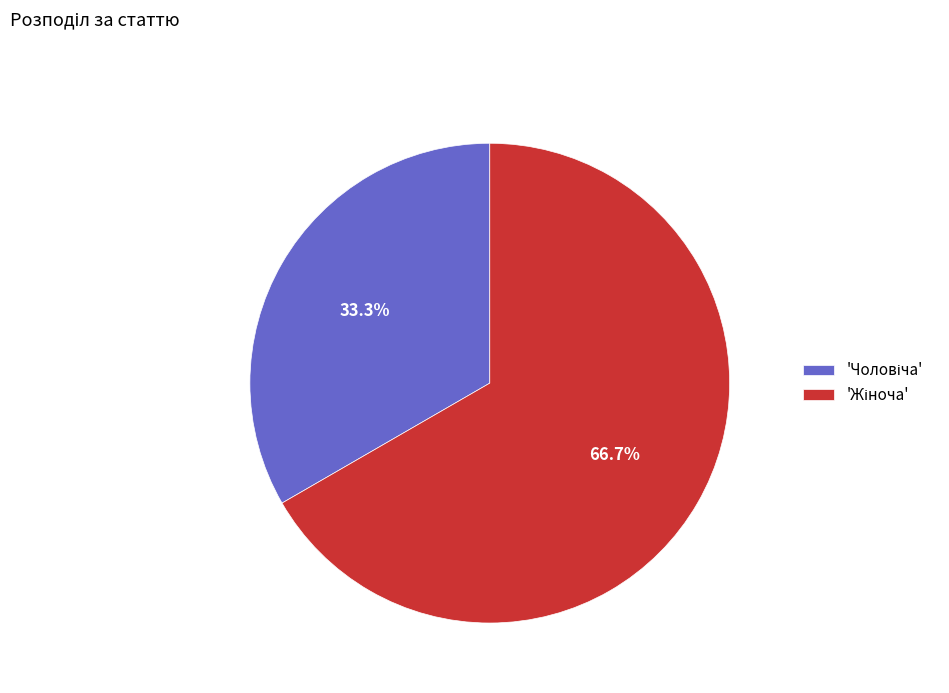

Does any single category account for the majority?

Yes